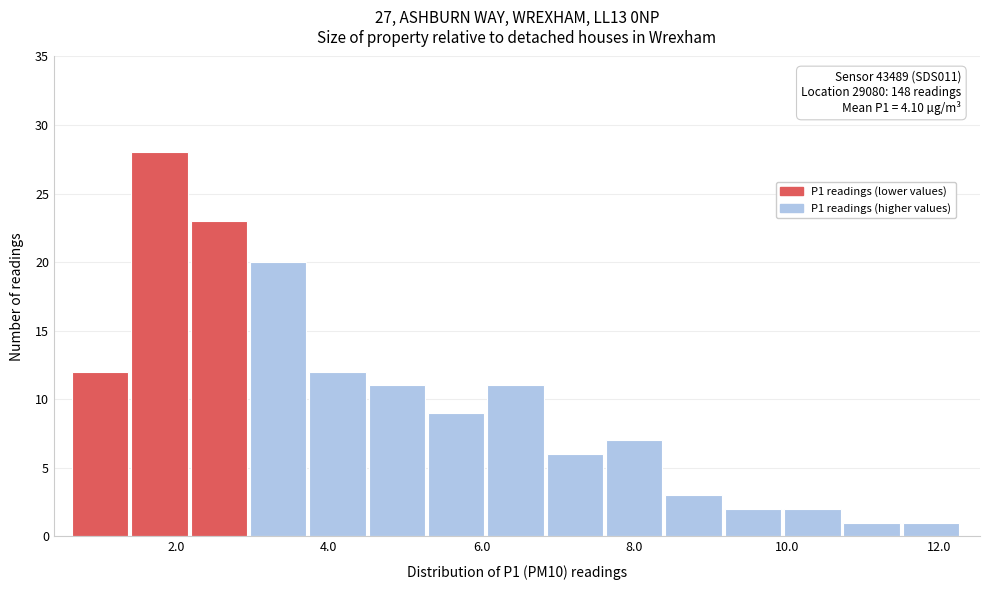

Around what value on the x-axis is the tallest bar? Give the approximate position of its centre, as read against the axis.

1.8